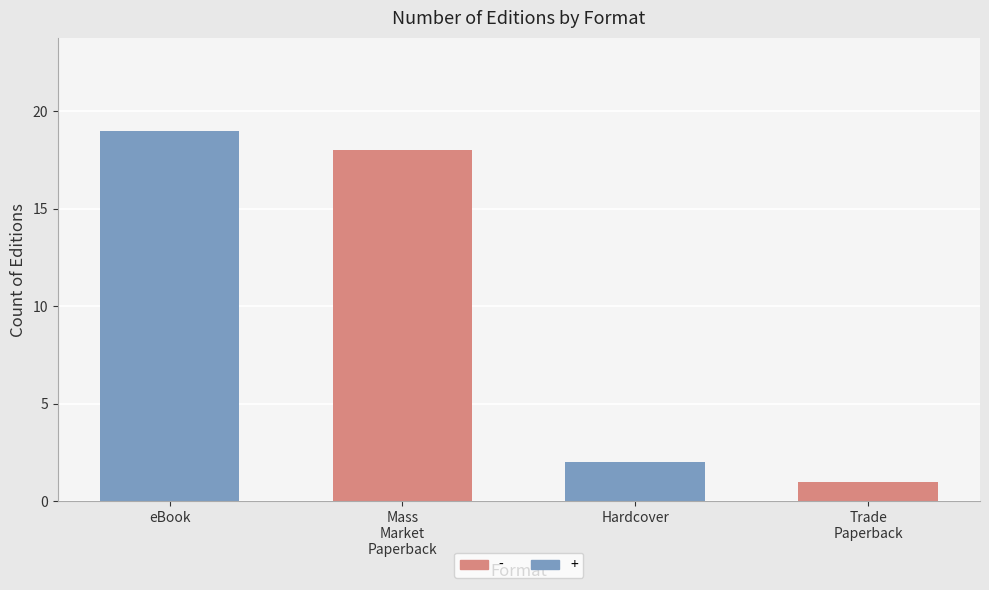

Does the chart contain stacked bars?

No